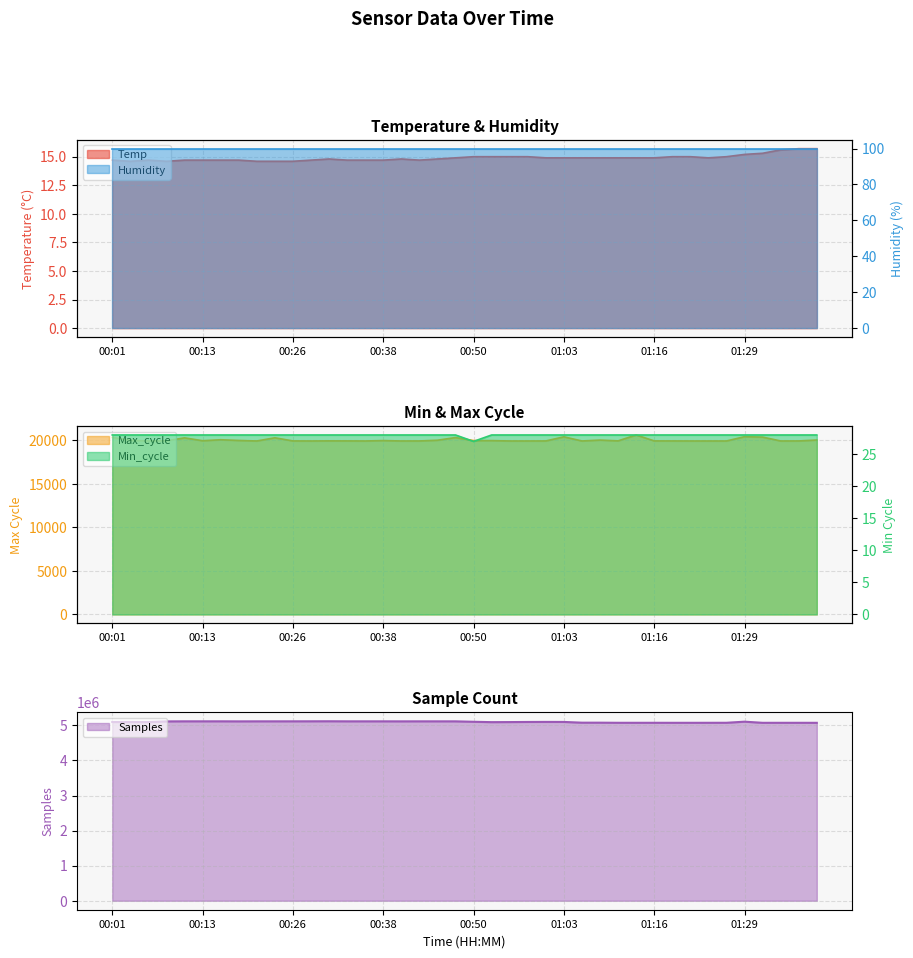

Where is Samples nearest to the value 5095583?

00:01